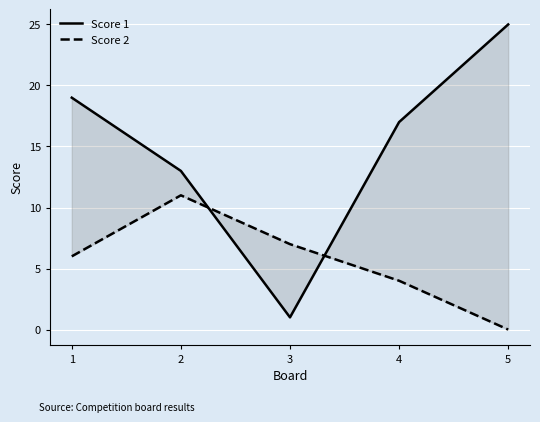

Reading left to right, what are all the values shown in this chart?

Score 1: 1=19	2=13	3=1	4=17	5=25
Score 2: 1=6	2=11	3=7	4=4	5=0